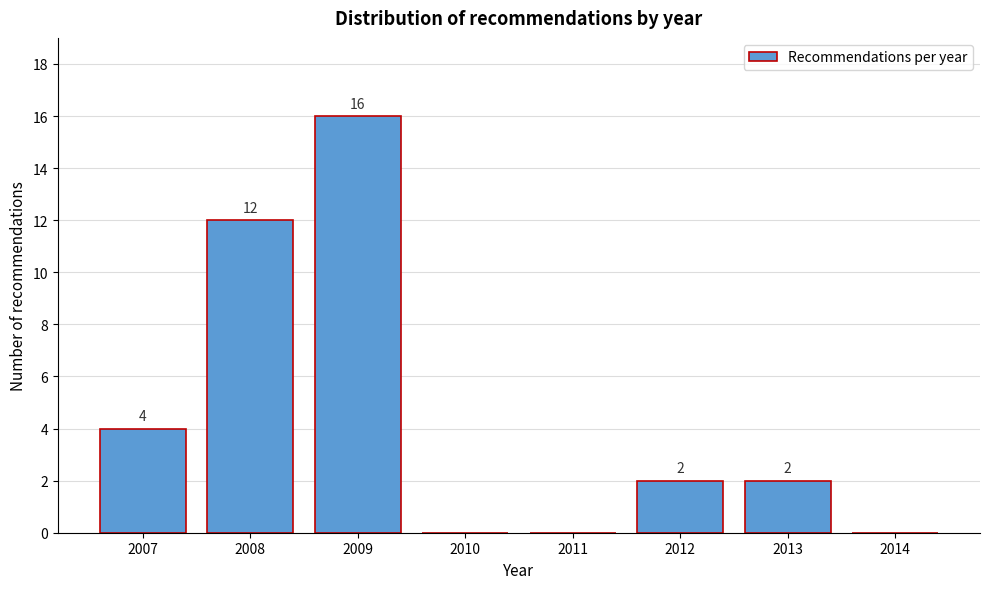

Reading left to right, what are all the values shown in this chart?

2007=4	2008=12	2009=16	2010=0	2011=0	2012=2	2013=2	2014=0